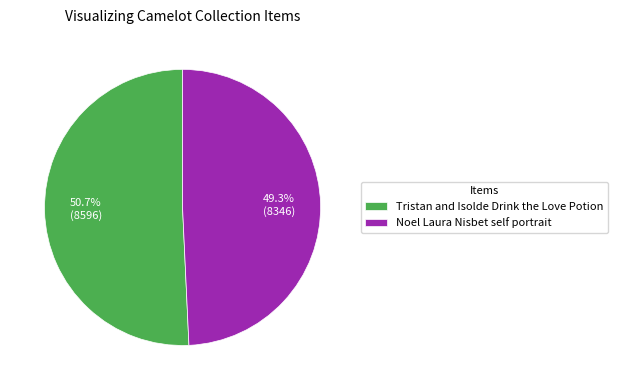

To the nearest percent, what is the difference between the largest and smallest slice percentages?

1%